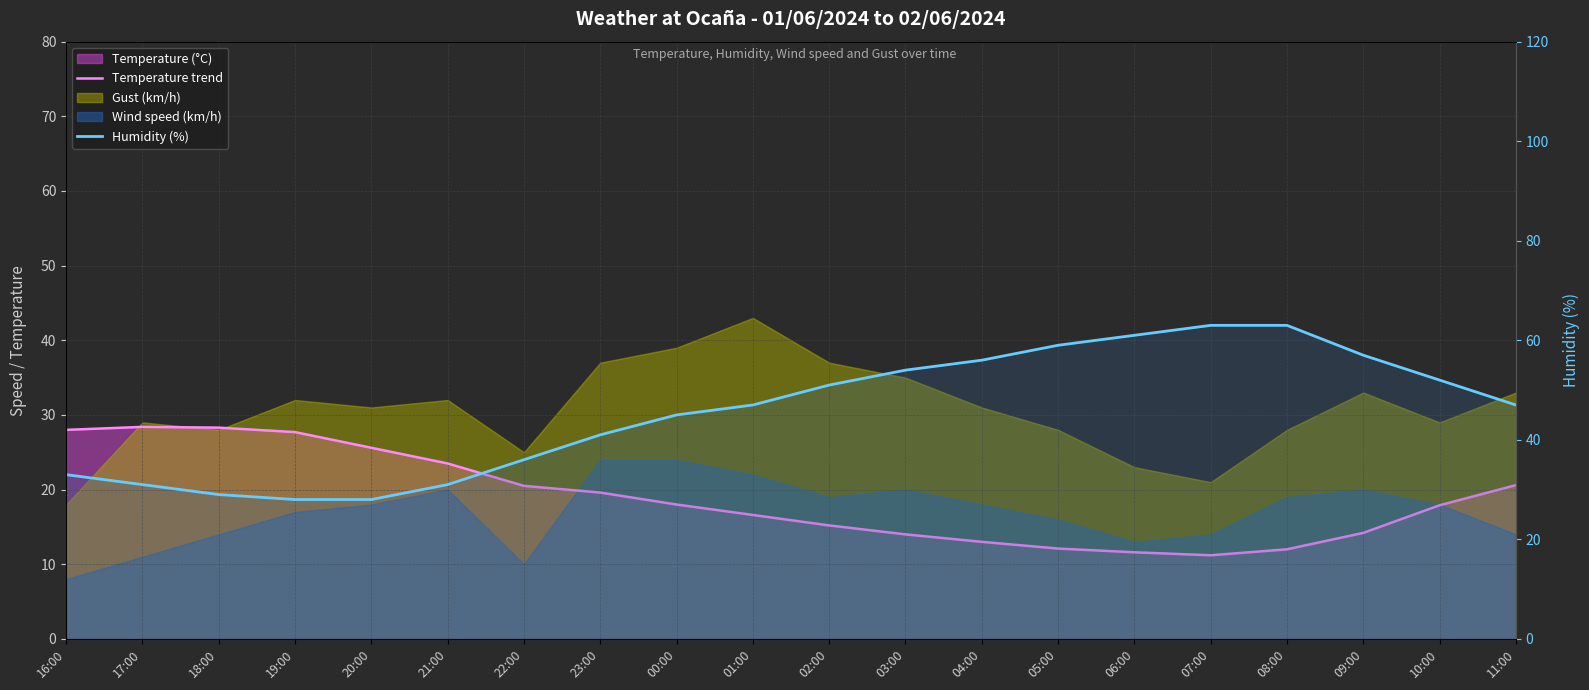

True or false: Humidity (%) and Temperature trend intersect in this chart.

False